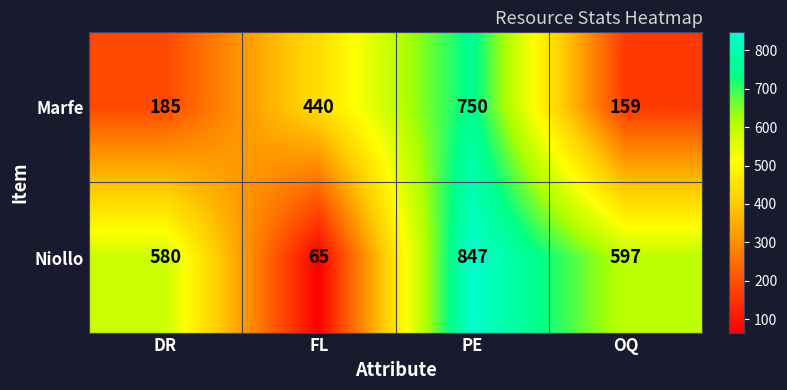

Reading left to right, list all the values displayed in this chart.

Marfe: DR=185	FL=440	PE=750	OQ=159
Niollo: DR=580	FL=65	PE=847	OQ=597